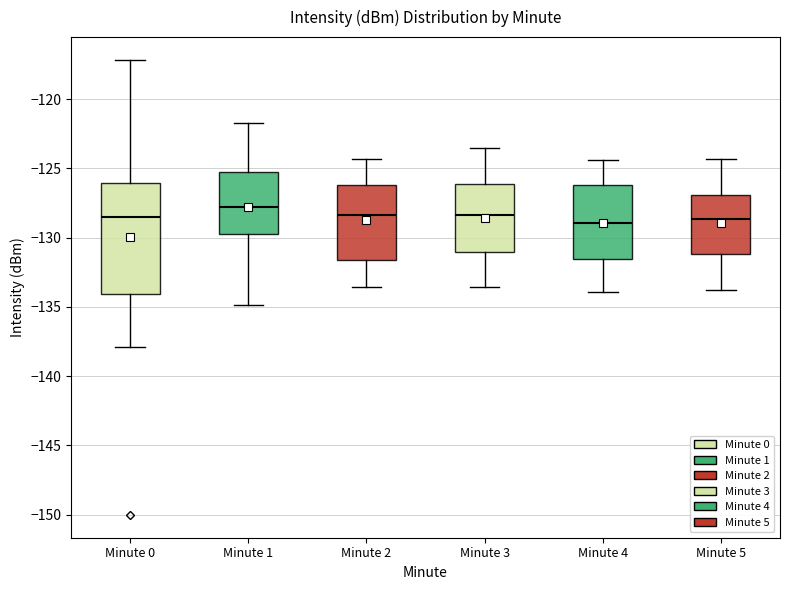

Reading left to right, transcribe this box plot: for each box, give where its median line is, the range the box spans, and where its two whiskers end, as read against the y-axis. The values are not printed on the chart, so give them approximately, as read against the axis.

Minute 0: median -128.5, box -134.0 to -126.0, whiskers -138.0 to -117.0
Minute 1: median -128.0, box -129.5 to -125.5, whiskers -135.0 to -122.0
Minute 2: median -128.5, box -131.5 to -126.0, whiskers -133.5 to -124.5
Minute 3: median -128.5, box -131.0 to -126.0, whiskers -133.5 to -123.5
Minute 4: median -129.0, box -131.5 to -126.0, whiskers -134.0 to -124.5
Minute 5: median -128.5, box -131.0 to -127.0, whiskers -134.0 to -124.5